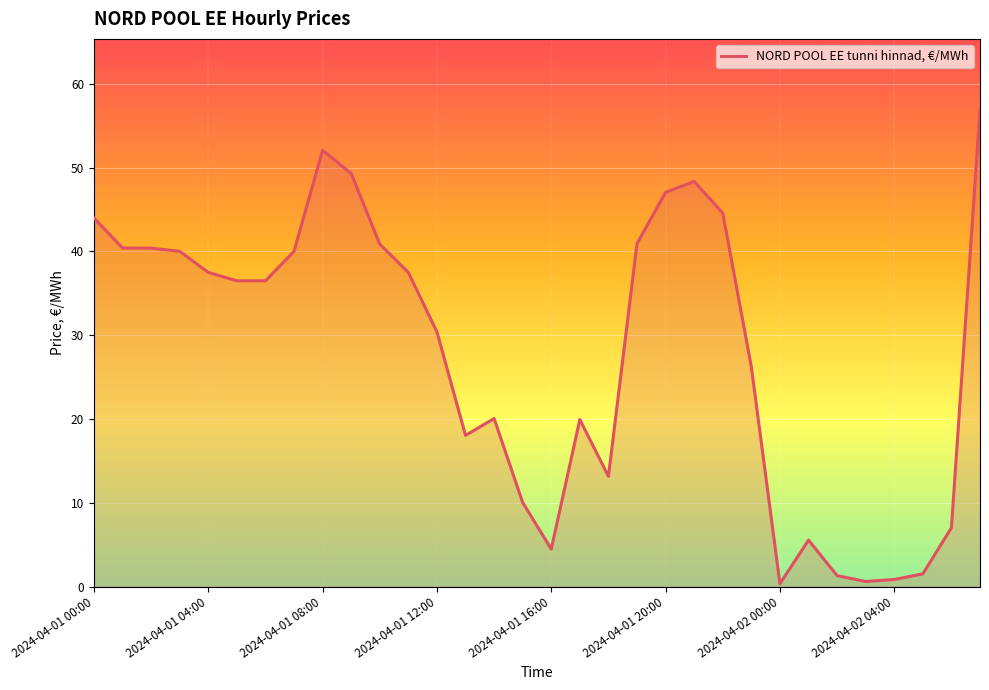

What is the maximum value shown in the chart?

56.8